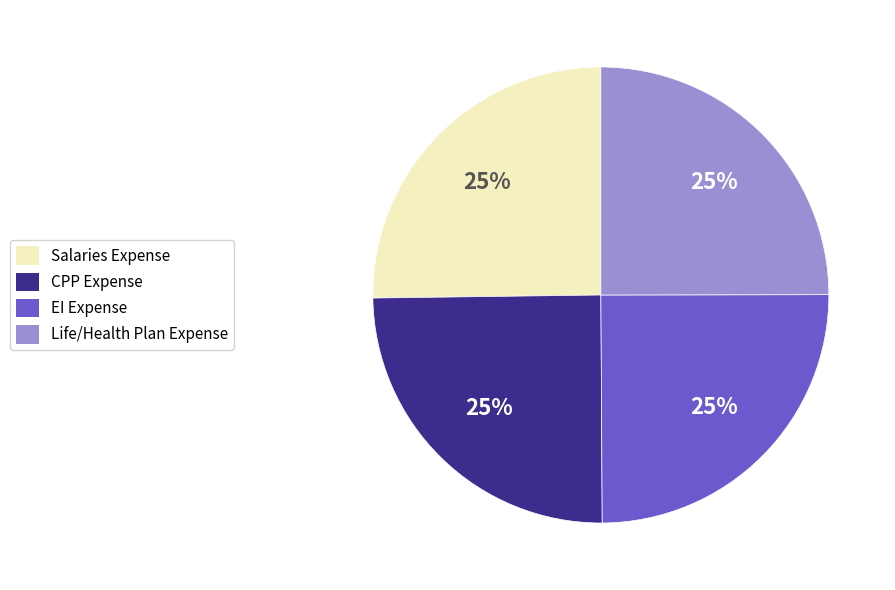

What is the ratio of the value at Life/Health Plan Expense to the value at CPP Expense?

1.0